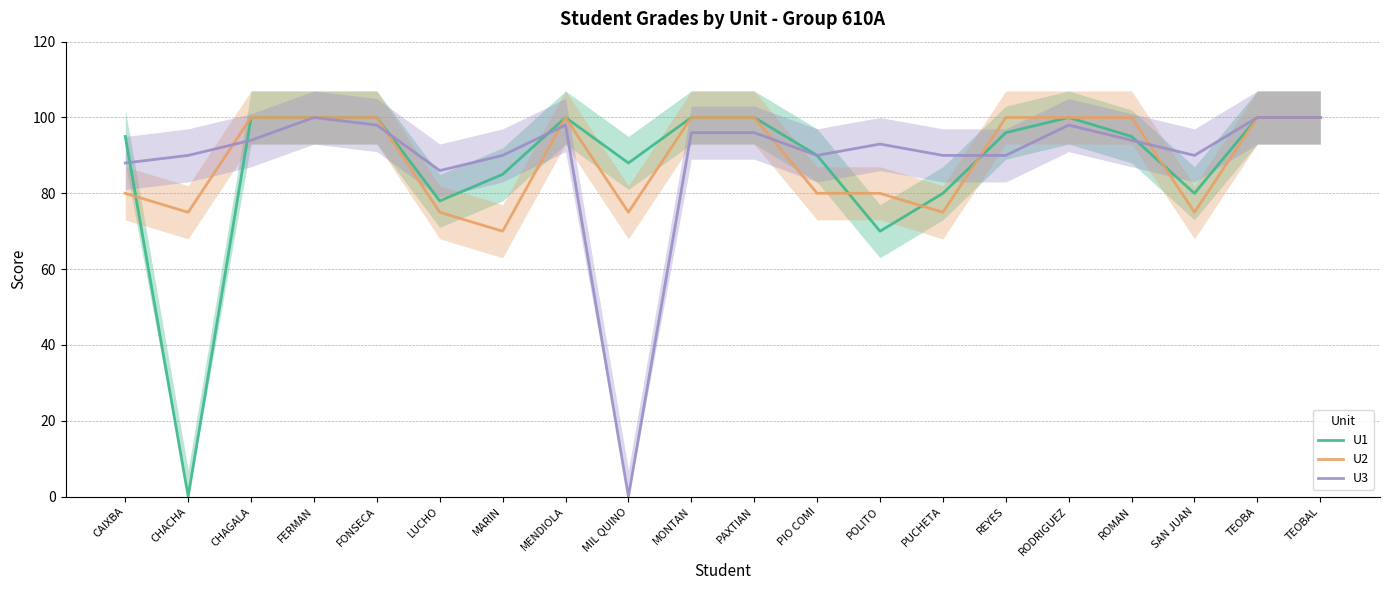

What is the value of the U3 point at the 10th from the left?

96